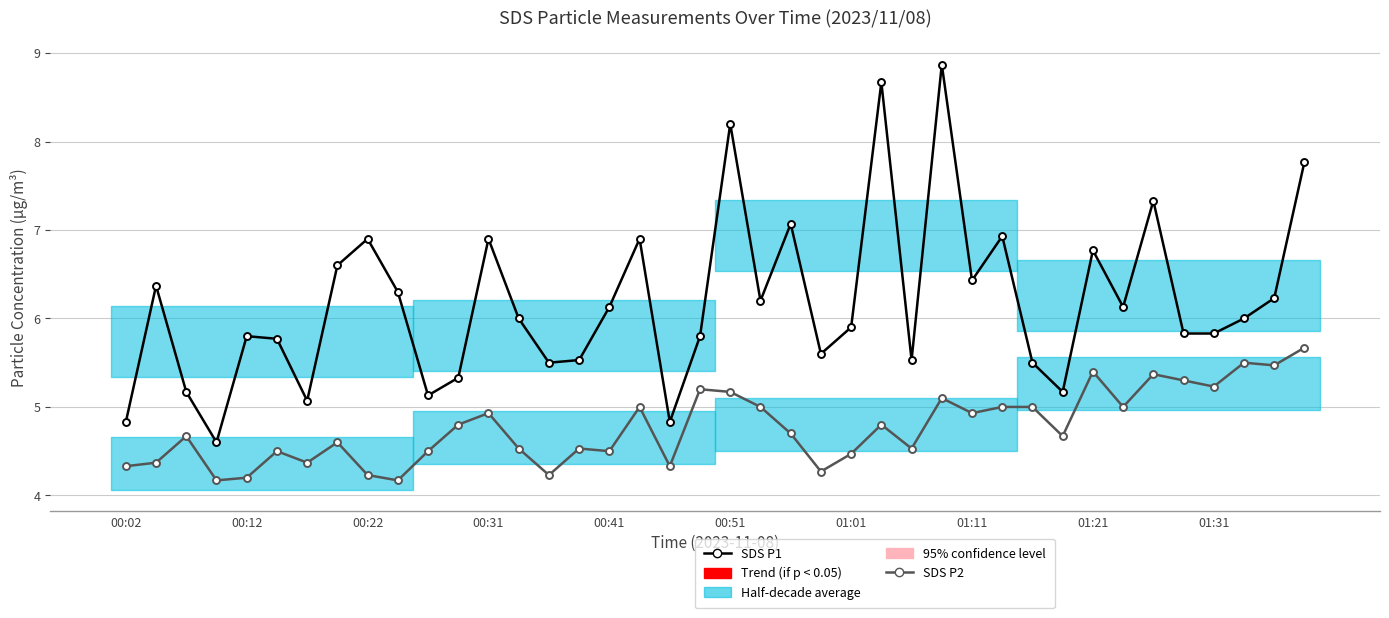

Is it true that SDS P2 equals 2.0 at 00:12?

False